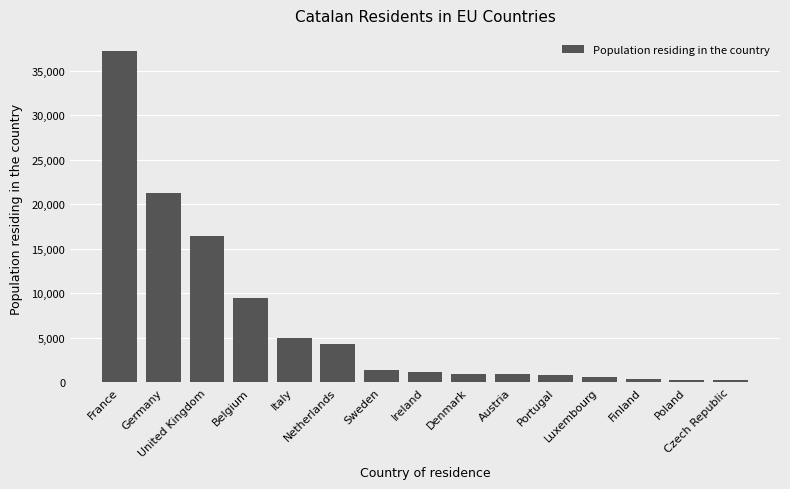

The chart shows a value of 896 at Austria. True or false?

True